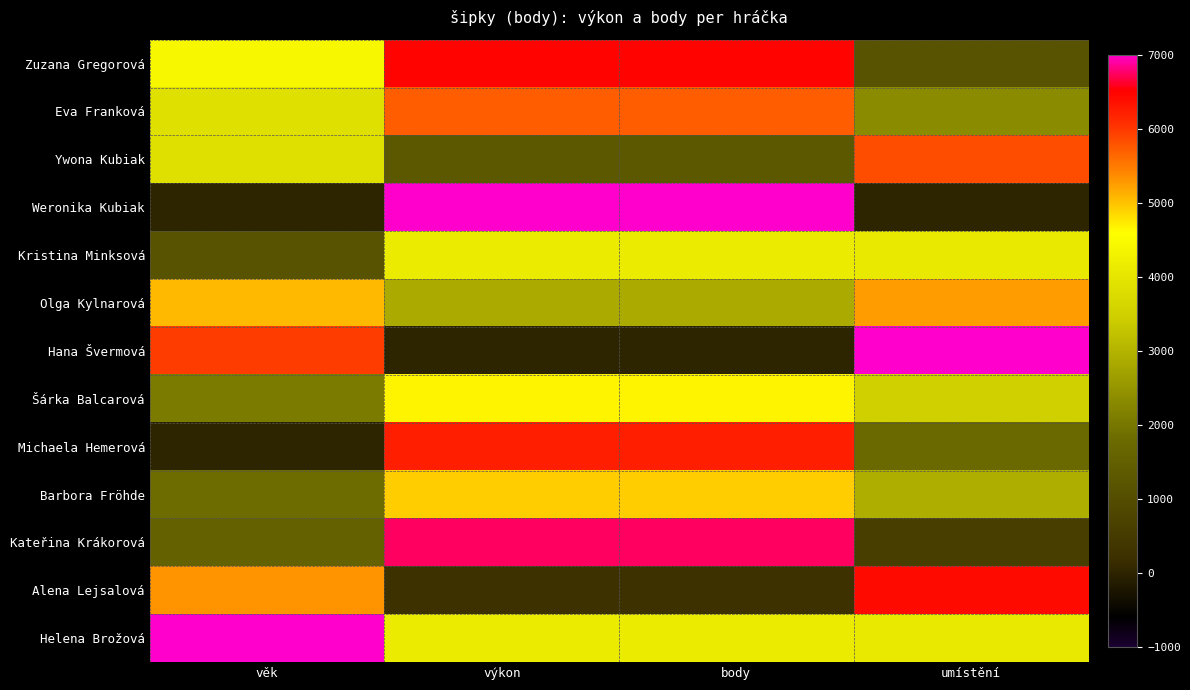

What is the difference between the highest and lowest values at body?

7000.0